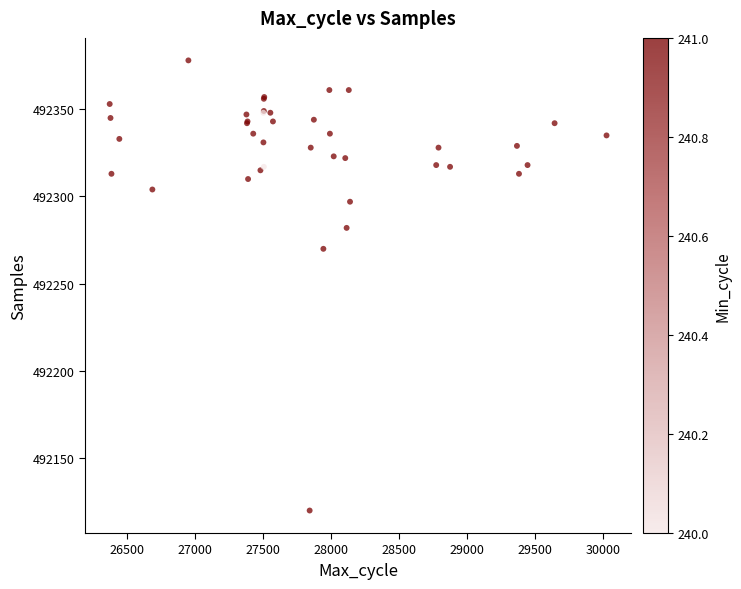

What Y value in the scatter plot is closest to 492249?

492270